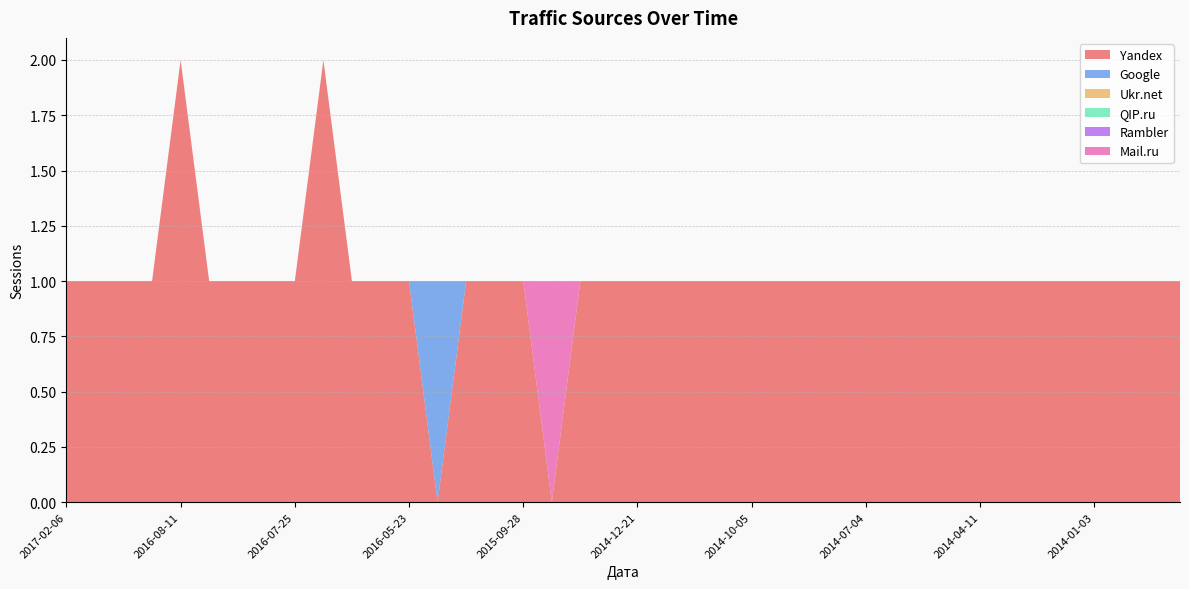

Reading left to right, transcribe all the data shown in this chart.

Yandex: 1	1	1	1	2	1	1	1	1	2	1	1	1	0	1	1	1	0	1	1	1	1	1	1	1	1	1	1	1	1	1	1	1	1	1	1	1	1	1	1
Google: 0	0	0	0	0	0	0	0	0	0	0	0	0	1	0	0	0	0	0	0	0	0	0	0	0	0	0	0	0	0	0	0	0	0	0	0	0	0	0	0
Ukr.net: 0	0	0	0	0	0	0	0	0	0	0	0	0	0	0	0	0	0	0	0	0	0	0	0	0	0	0	0	0	0	0	0	0	0	0	0	0	0	0	0
QIP.ru: 0	0	0	0	0	0	0	0	0	0	0	0	0	0	0	0	0	0	0	0	0	0	0	0	0	0	0	0	0	0	0	0	0	0	0	0	0	0	0	0
Rambler: 0	0	0	0	0	0	0	0	0	0	0	0	0	0	0	0	0	0	0	0	0	0	0	0	0	0	0	0	0	0	0	0	0	0	0	0	0	0	0	0
Mail.ru: 0	0	0	0	0	0	0	0	0	0	0	0	0	0	0	0	0	1	0	0	0	0	0	0	0	0	0	0	0	0	0	0	0	0	0	0	0	0	0	0